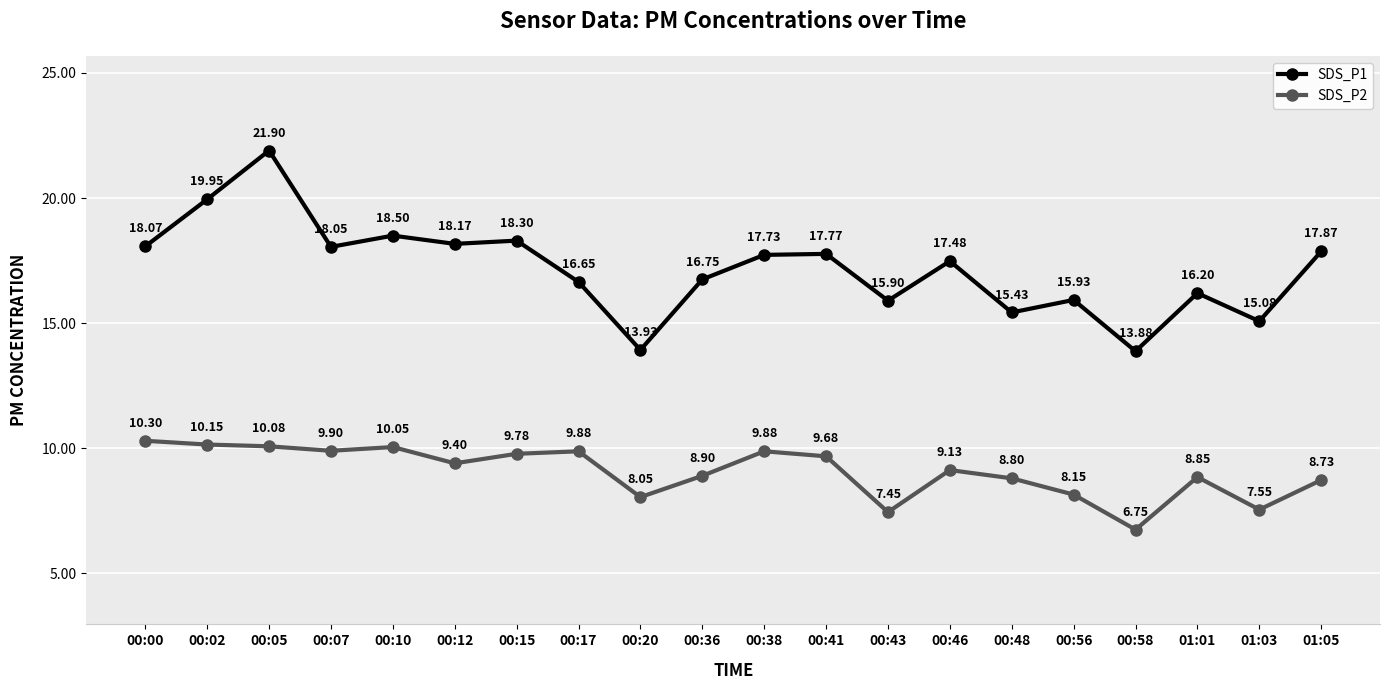

Is this an area chart (filled region under the line)?

No